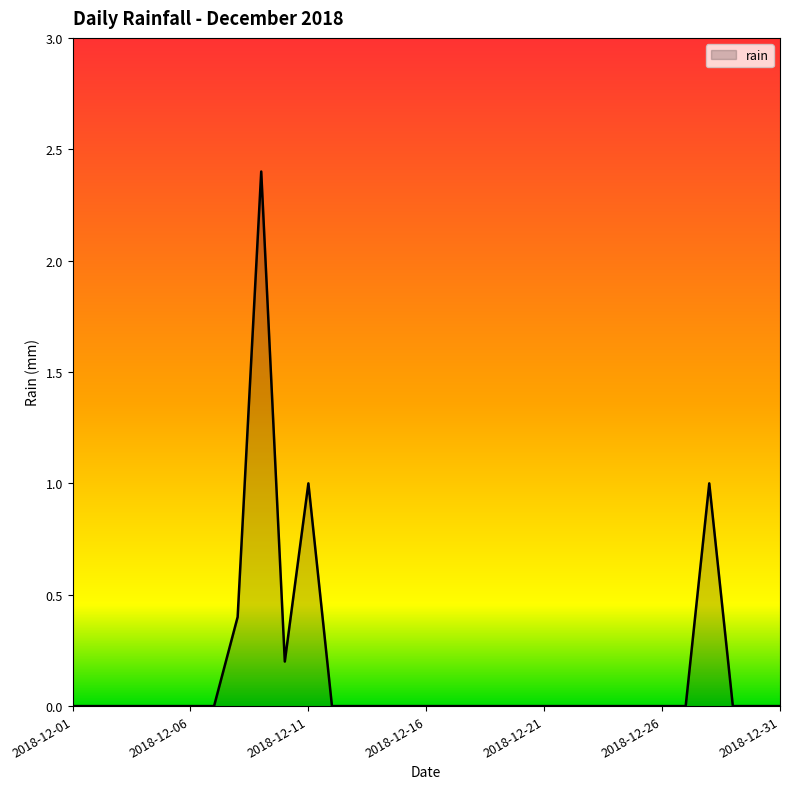

What is the maximum value shown in the chart?

2.4